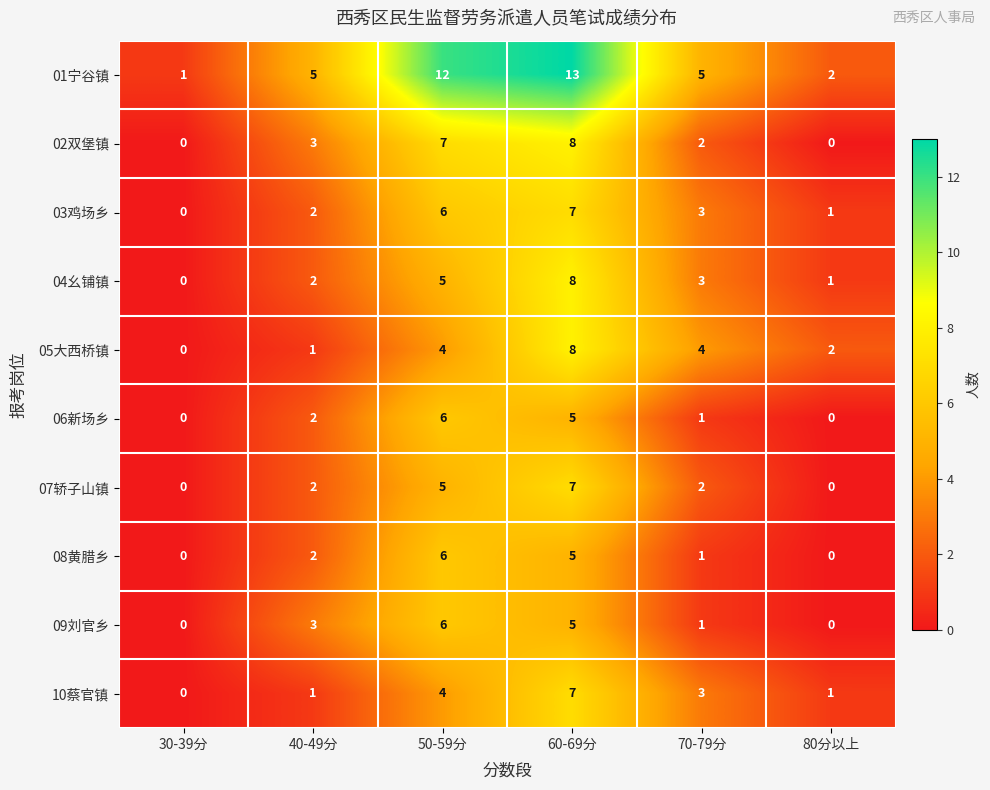

Is it true that 02双堡镇 equals 3 at 40-49分?

True